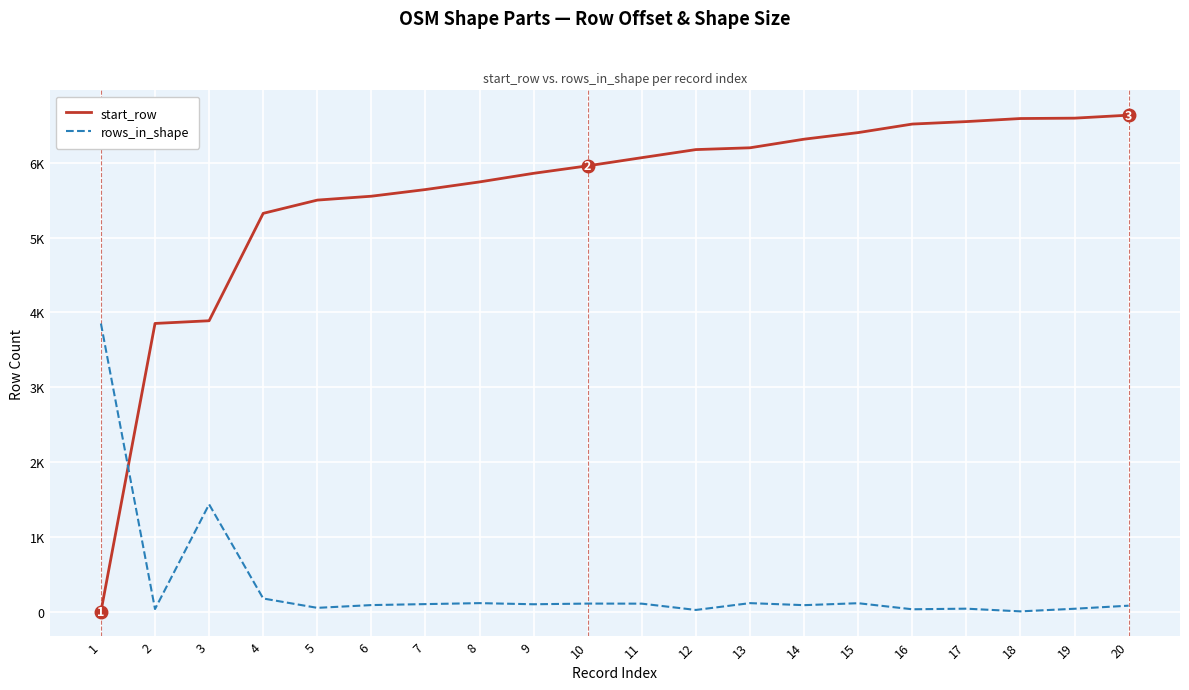

Which series has the widest spread of values?

start_row